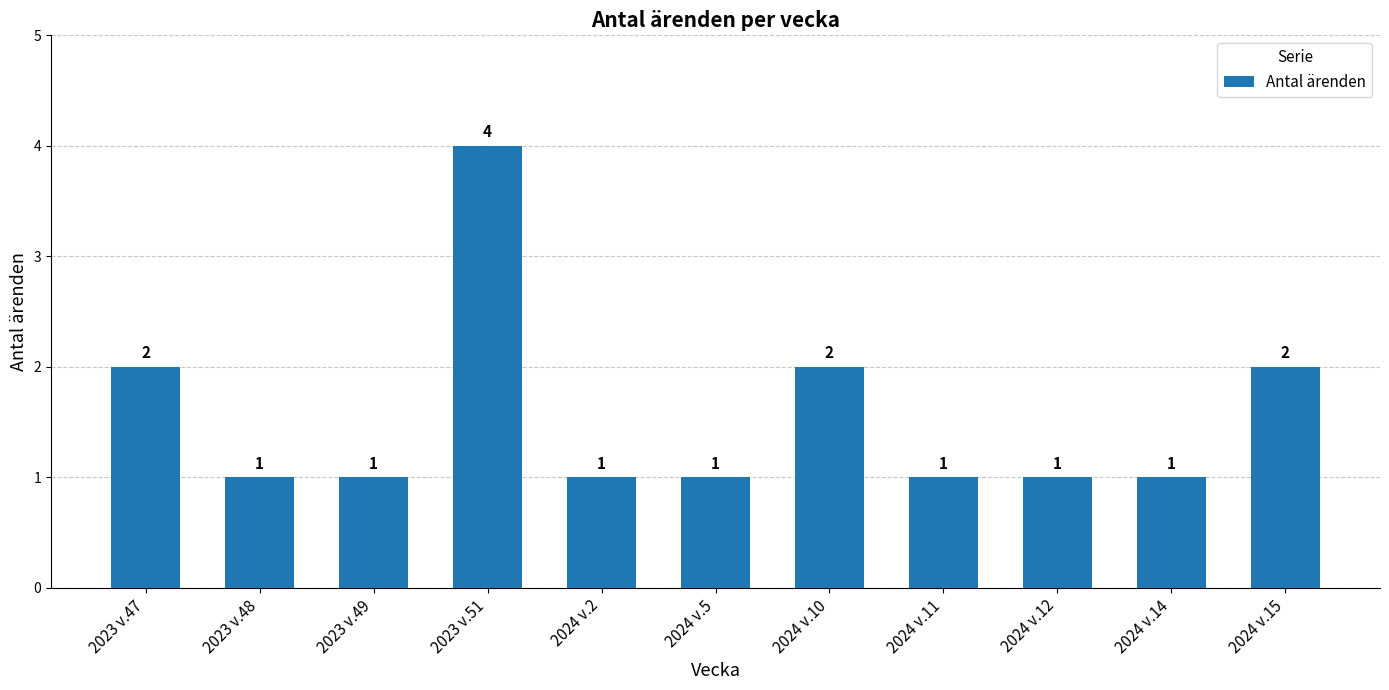

The value at 2024 v.15 is 2. True or false?

True